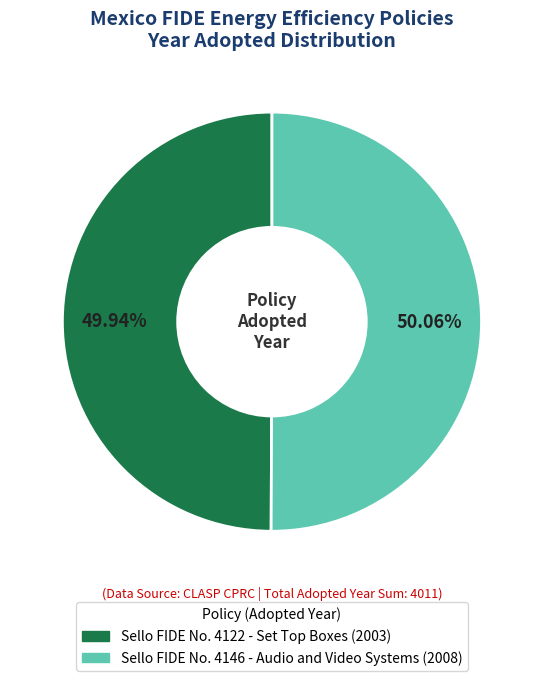

How much of the chart is everything except Sello FIDE No. 4146 - Audio and Video Systems?

49.9%